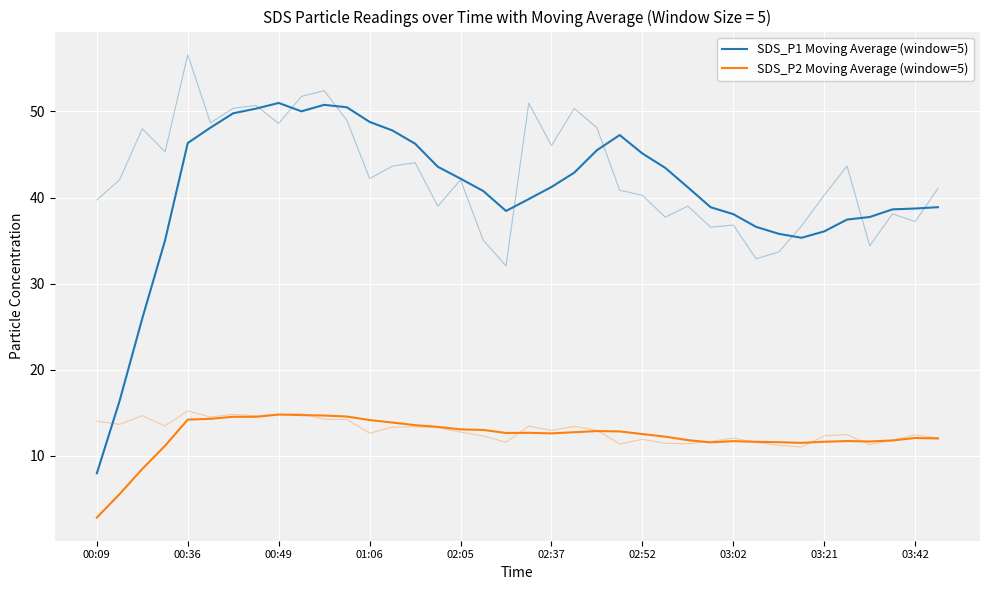

What is the difference between the second highest and minimum values in the SDS_P1 Moving Average (window=5) series?

42.8